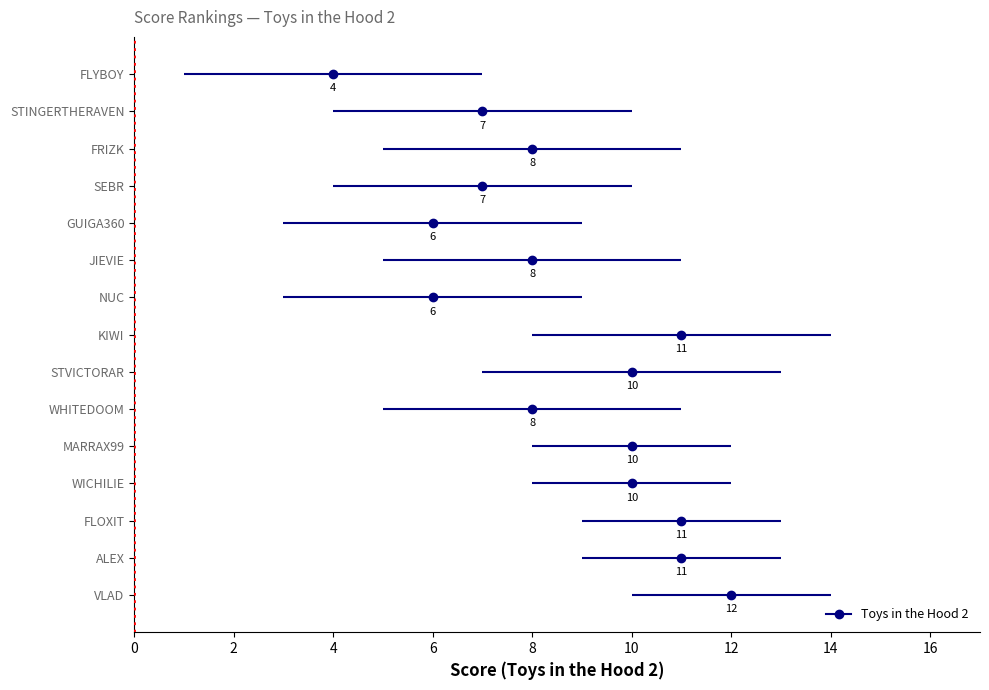

True or false: ci_low and estimate intersect in this chart.

False